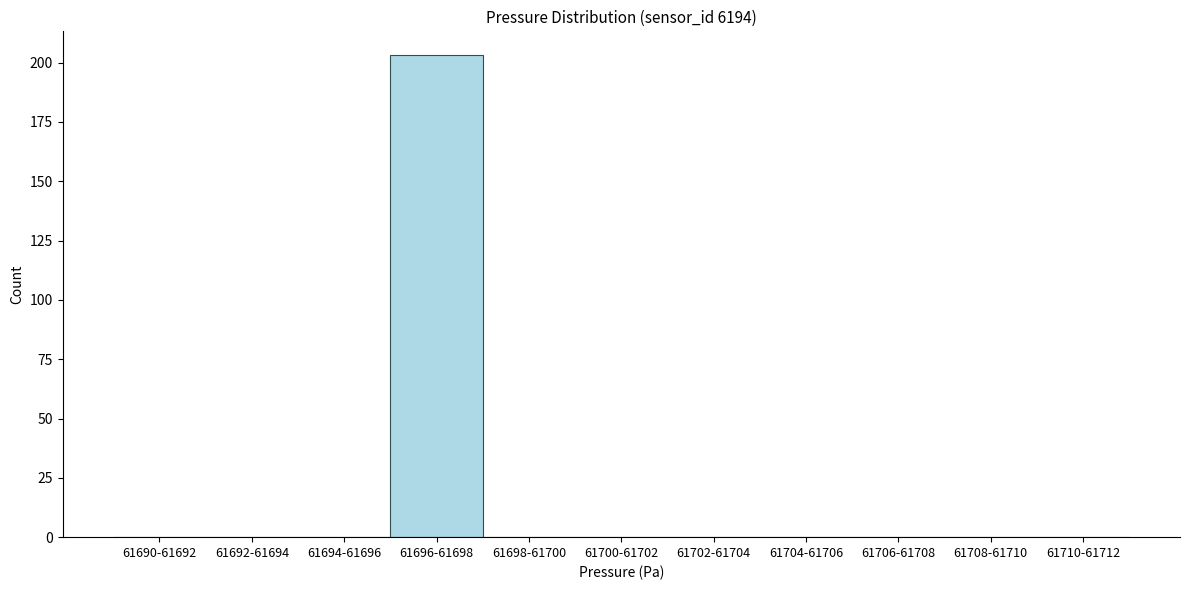

Reading left to right, list all the values displayed in this chart.

61690-61692=0	61692-61694=0	61694-61696=0	61696-61698=203	61698-61700=0	61700-61702=0	61702-61704=0	61704-61706=0	61706-61708=0	61708-61710=0	61710-61712=0